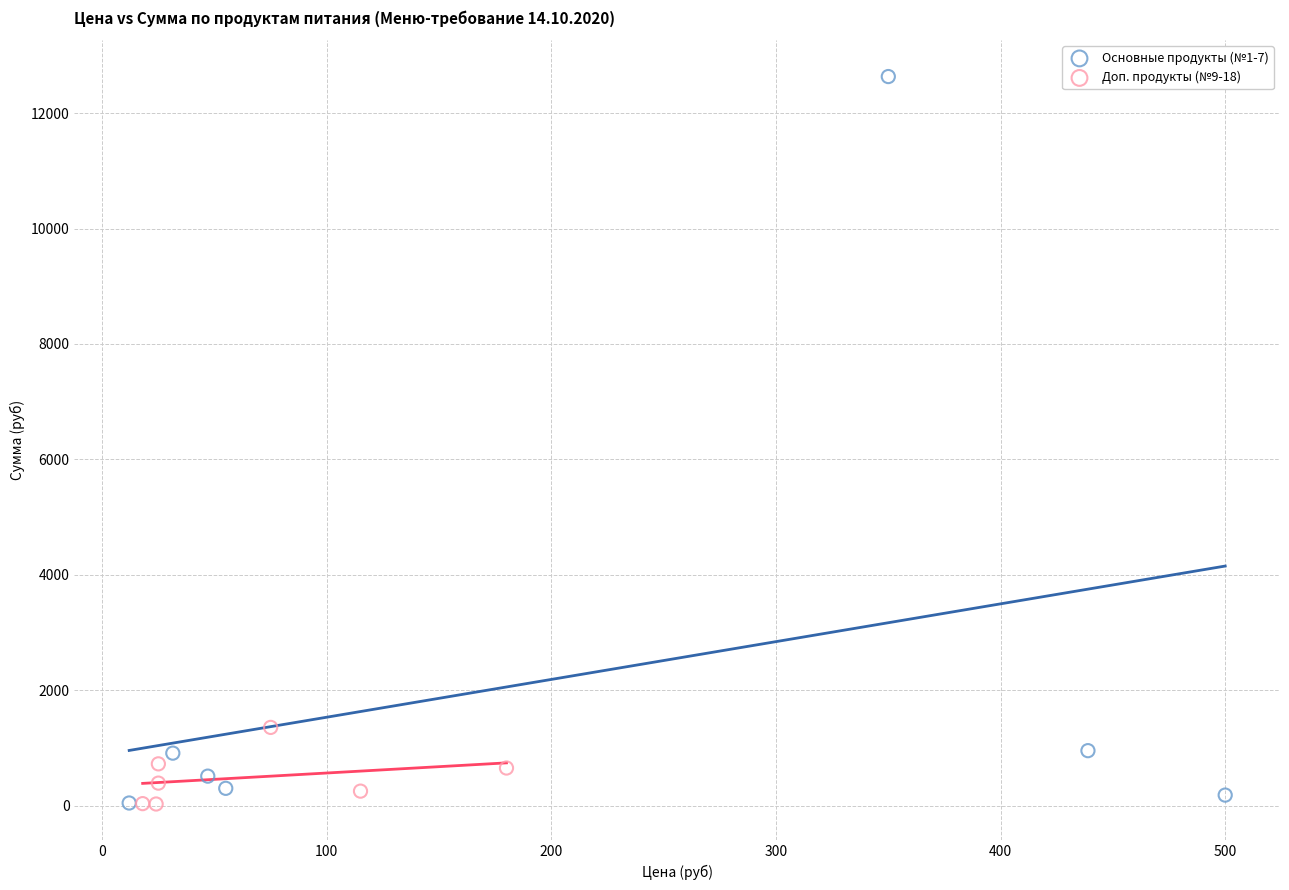

Which series reaches the maximum Y coordinate?

Основные продукты (№1-7)